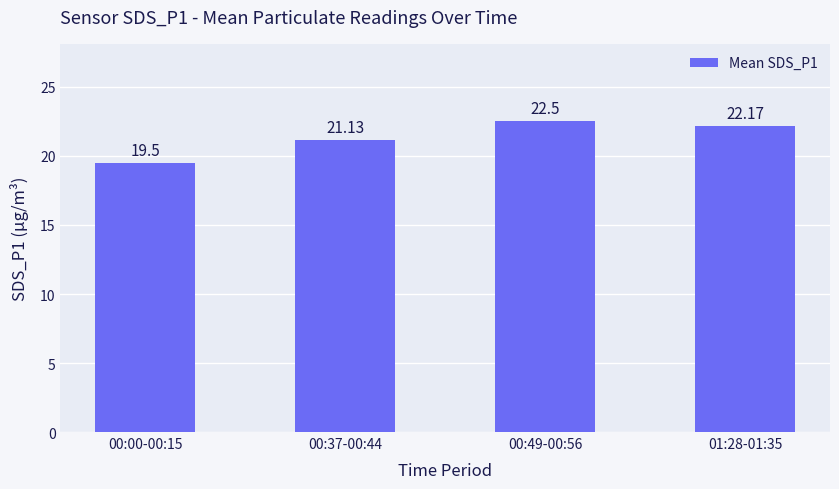

What is the sum of the values at 01:28-01:35 and 00:49-00:56?

44.7